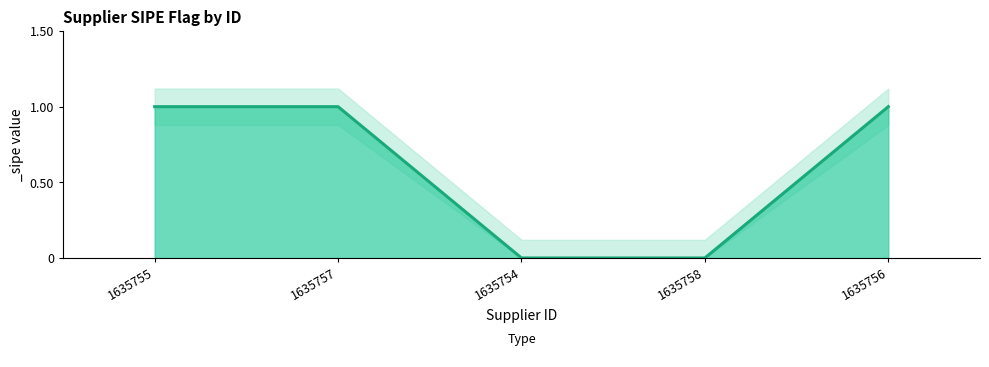

Between 1635756 and 1635754, which is larger?

1635756